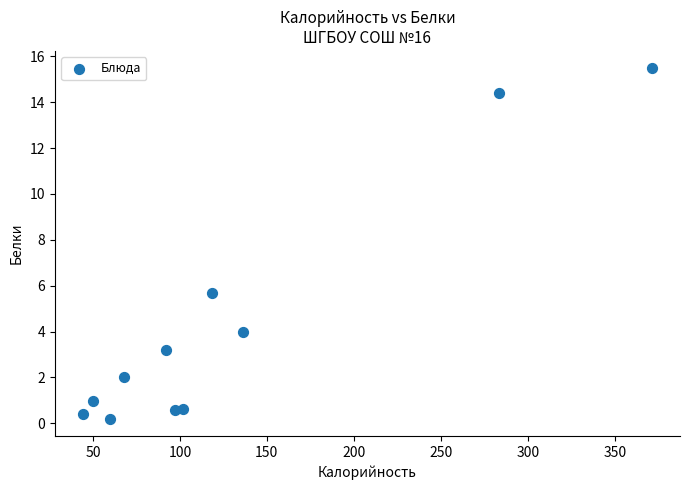

What Y value in the scatter plot is closest to 7?

5.7